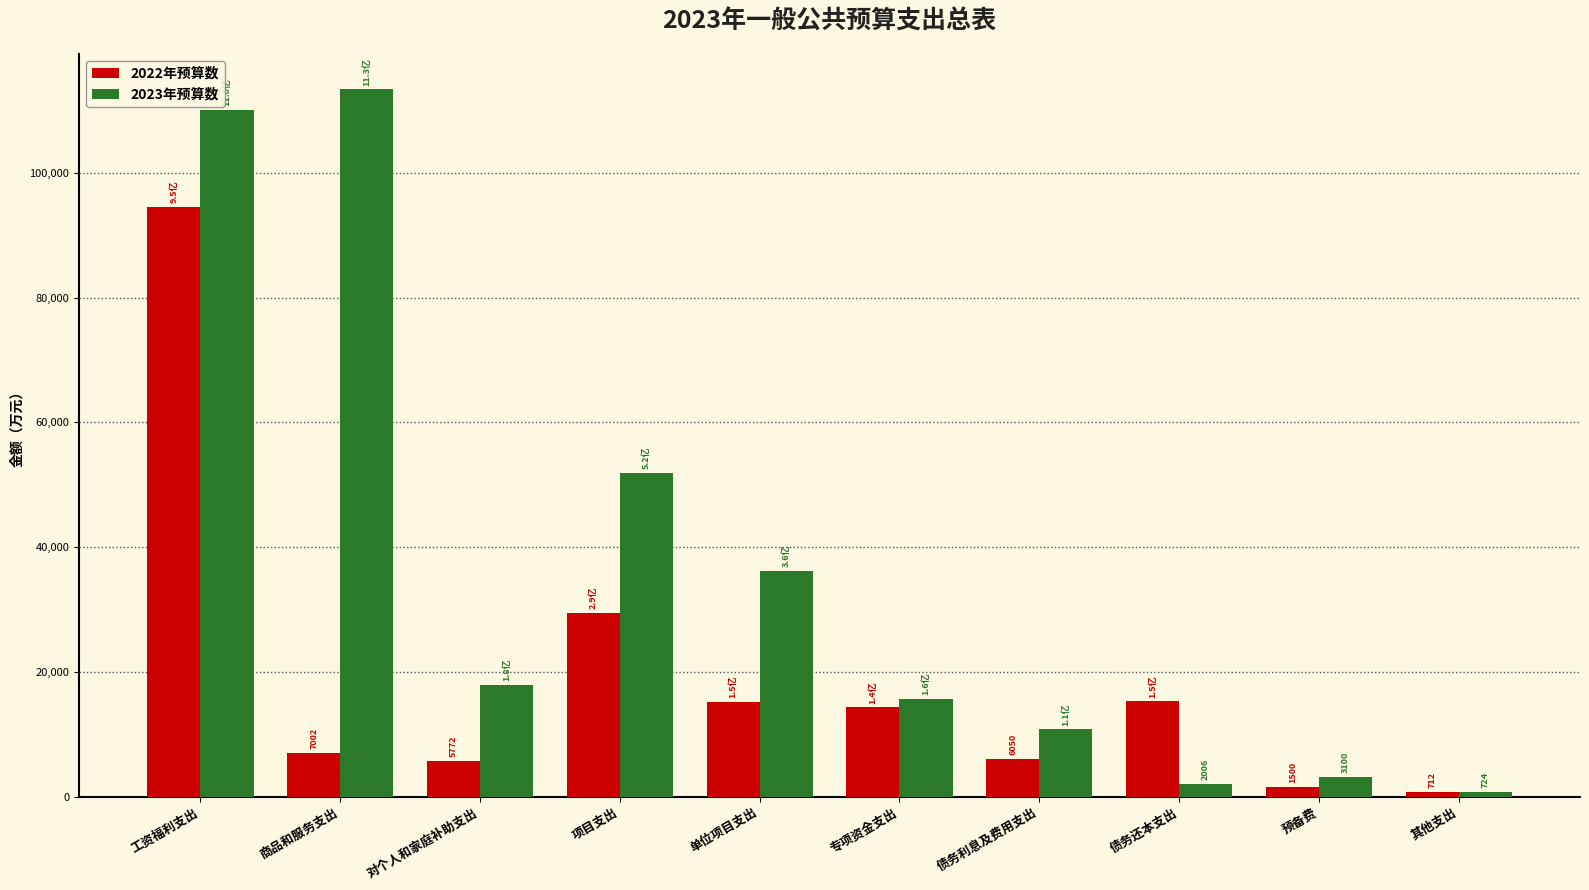

What position from the right is 其他支出?

1